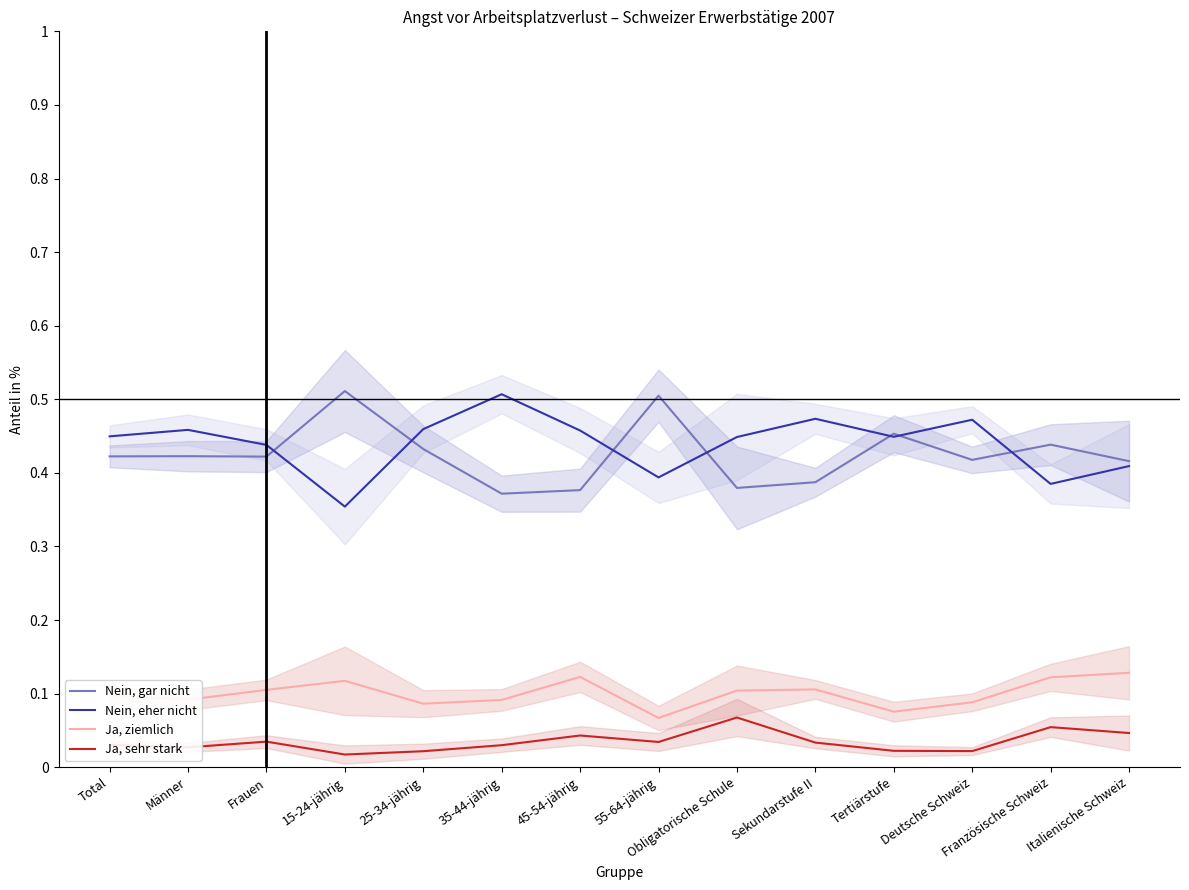

Reading left to right, transcribe all the data shown in this chart.

Nein, gar nicht: 0.4	0.4	0.4	0.5	0.4	0.4	0.4	0.5	0.4	0.4	0.5	0.4	0.4	0.4
Nein, eher nicht: 0.4	0.5	0.4	0.4	0.5	0.5	0.5	0.4	0.4	0.5	0.4	0.5	0.4	0.4
Ja, ziemlich: 0.1	0.1	0.1	0.1	0.1	0.1	0.1	0.1	0.1	0.1	0.1	0.1	0.1	0.1
Ja, sehr stark: 0.0	0.0	0.0	0.0	0.0	0.0	0.0	0.0	0.1	0.0	0.0	0.0	0.1	0.0